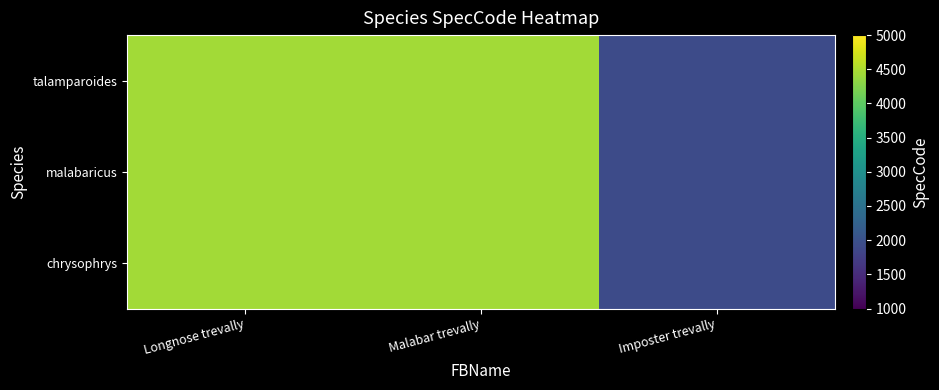

At which category is the sum across all series the highest?

Malabar trevally